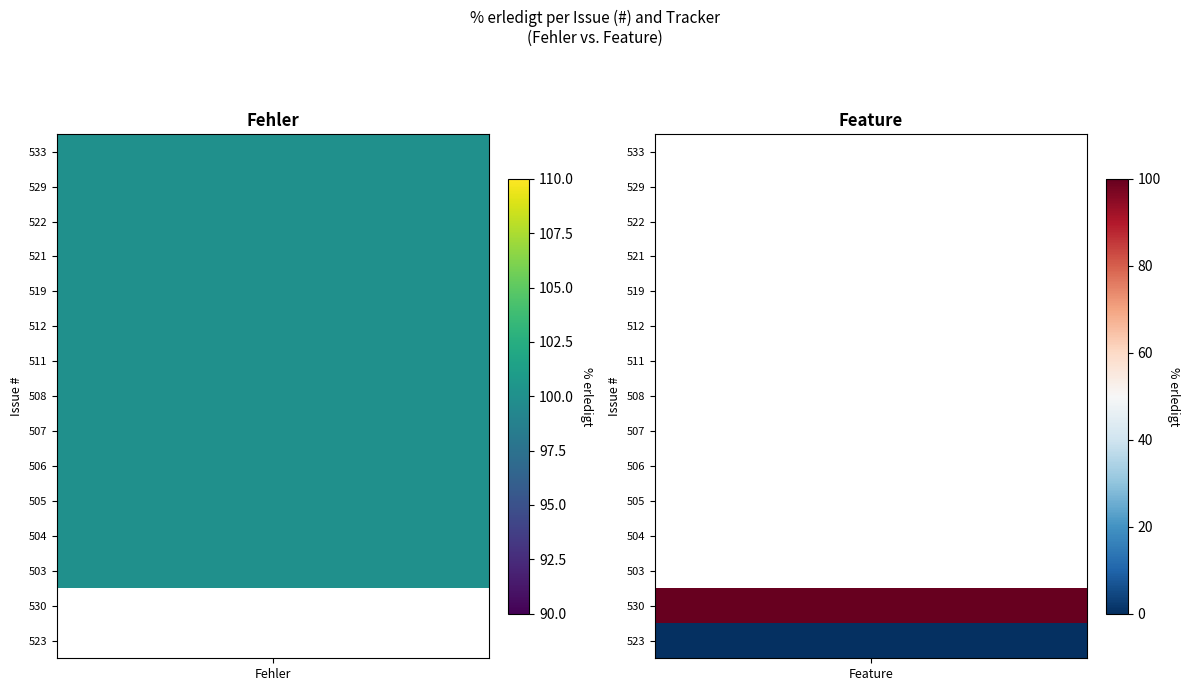

Reading left to right, transcribe all the data shown in this chart.

533: Fehler=100	Feature=0
529: Fehler=100	Feature=0
522: Fehler=100	Feature=0
521: Fehler=100	Feature=0
519: Fehler=100	Feature=0
512: Fehler=100	Feature=0
511: Fehler=100	Feature=0
508: Fehler=100	Feature=0
507: Fehler=100	Feature=0
506: Fehler=100	Feature=0
505: Fehler=100	Feature=0
504: Fehler=100	Feature=0
503: Fehler=100	Feature=0
530: Fehler=0	Feature=100
523: Fehler=0	Feature=0